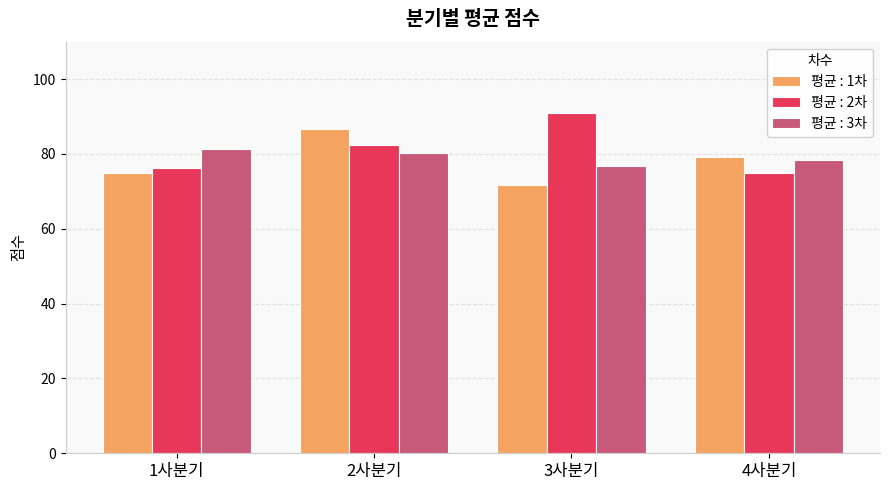

What is the spread (max minus min) of values at 2사분기?

6.4